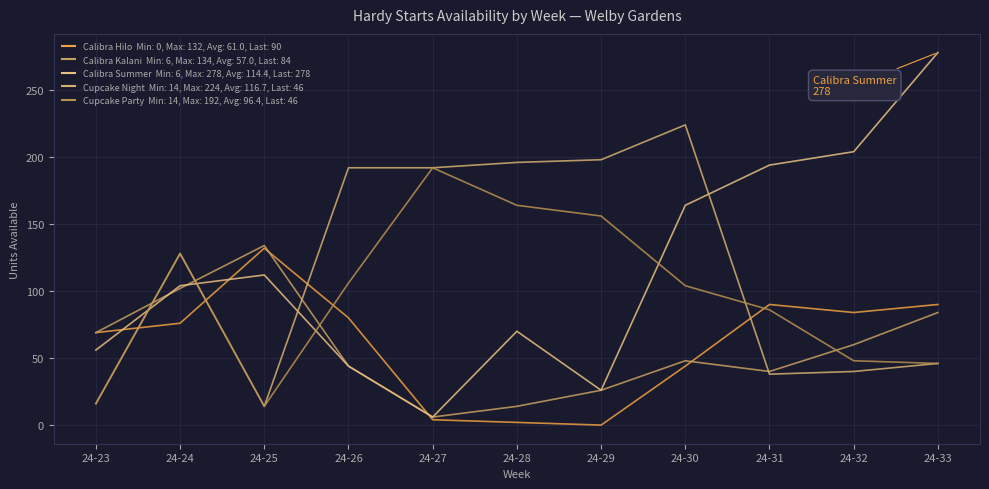

Does the chart display data point markers on the line(s)?

No